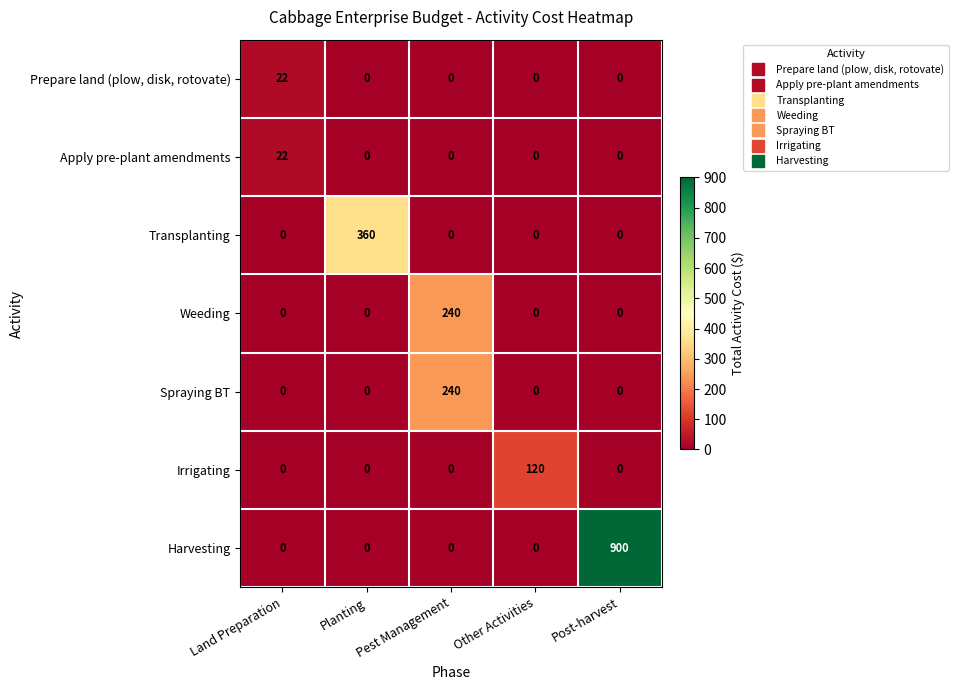

At which label does Apply pre-plant amendments reach its peak?

Land Preparation